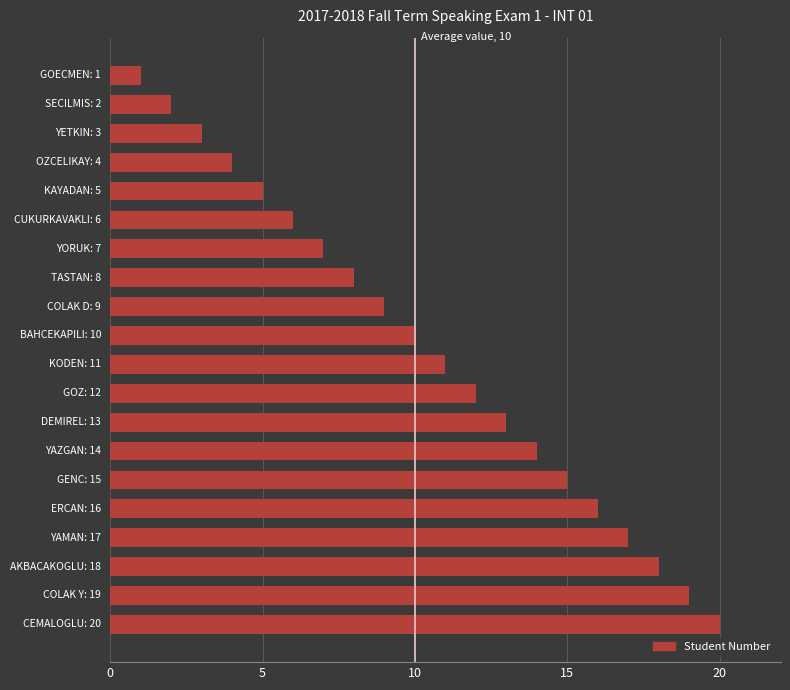

How many bars are there in total?

20